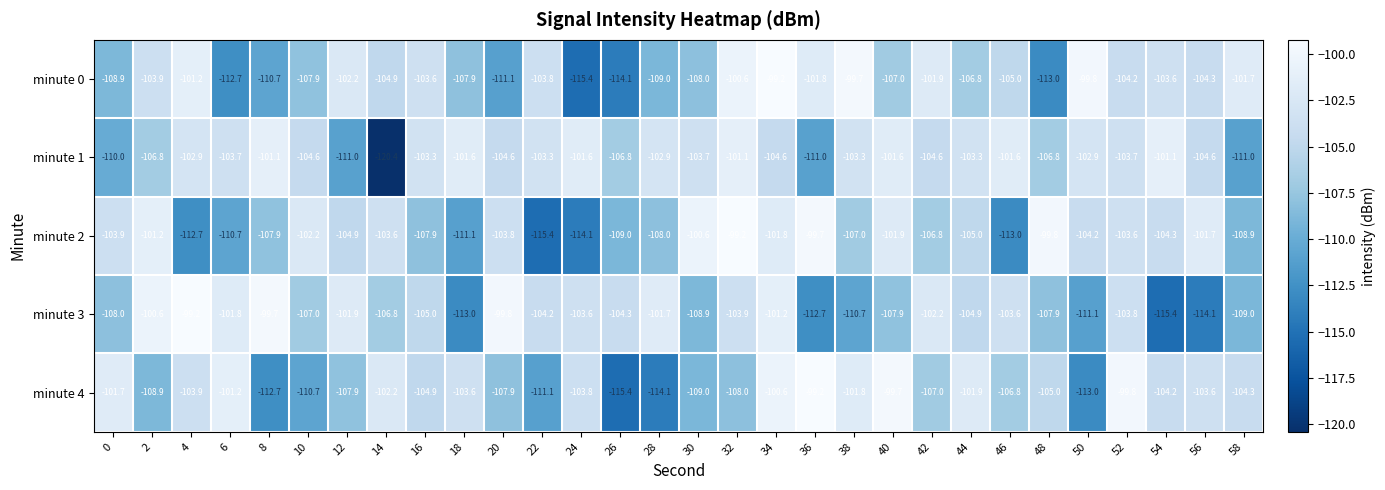

What is the sum of the minute 3 values at 24 and 18?

-216.6